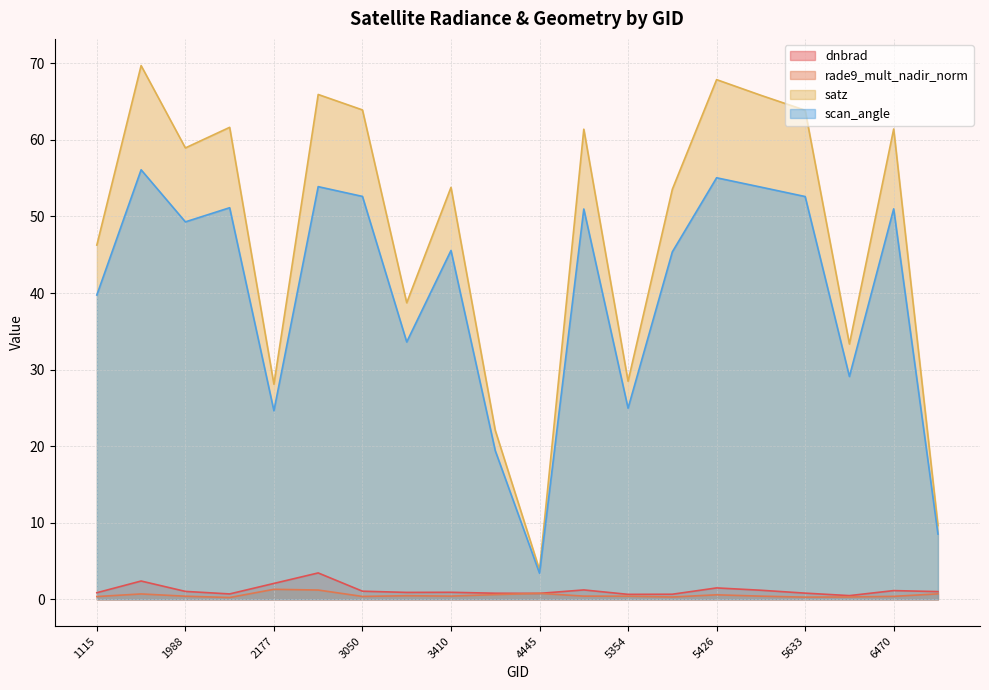

Rank the series at 1808 from highest to lowest value.

satz, scan_angle, dnbrad, rade9_mult_nadir_norm